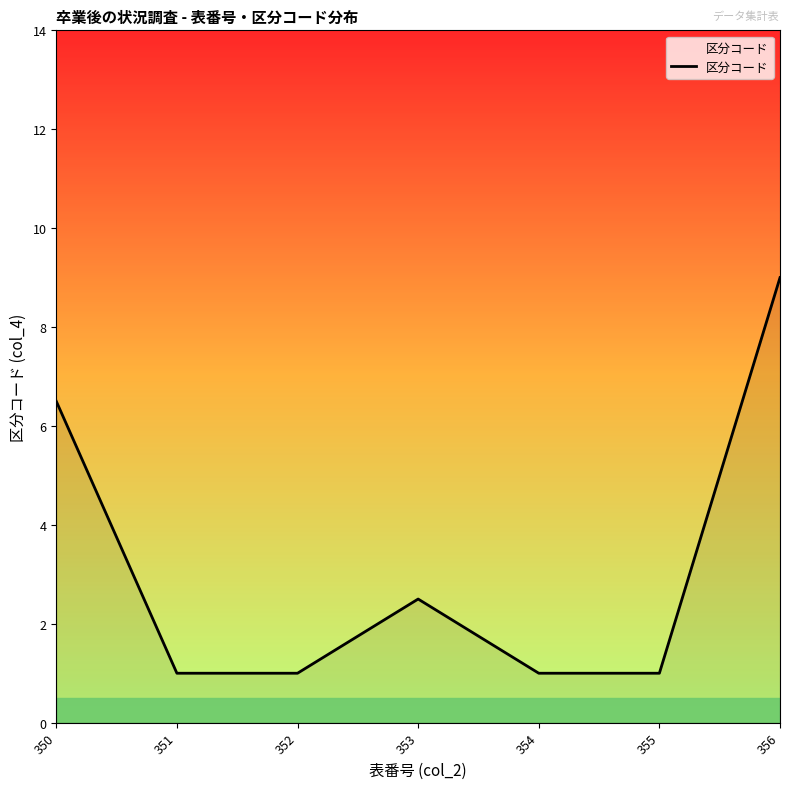

Which category has the highest value across all series?

356